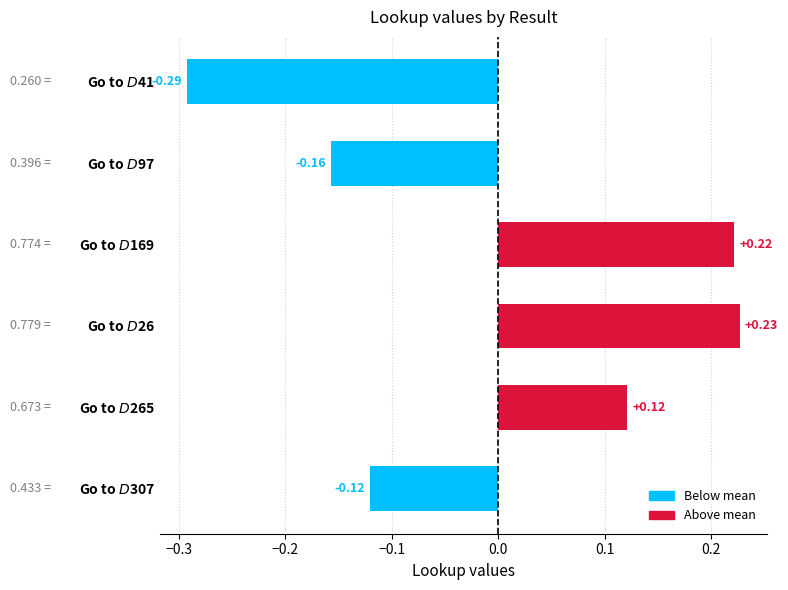

What is the difference between the maximum and minimum values?

0.5